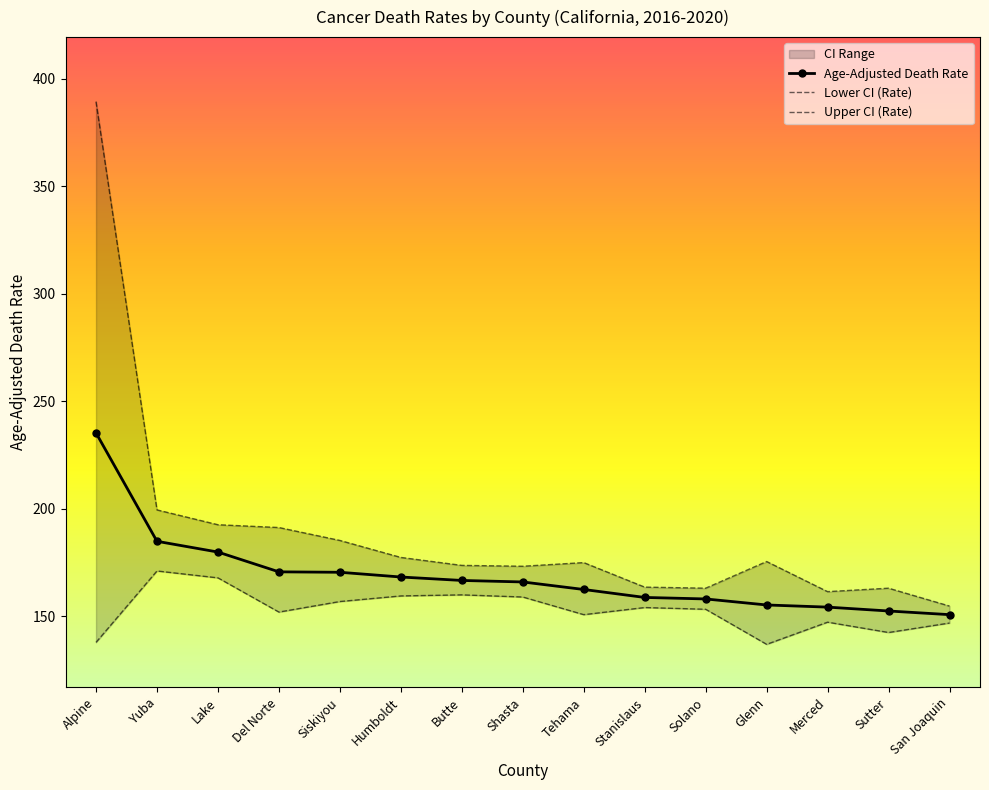

What is the difference between the maximum and minimum values in the Upper CI (Rate) series?

234.5